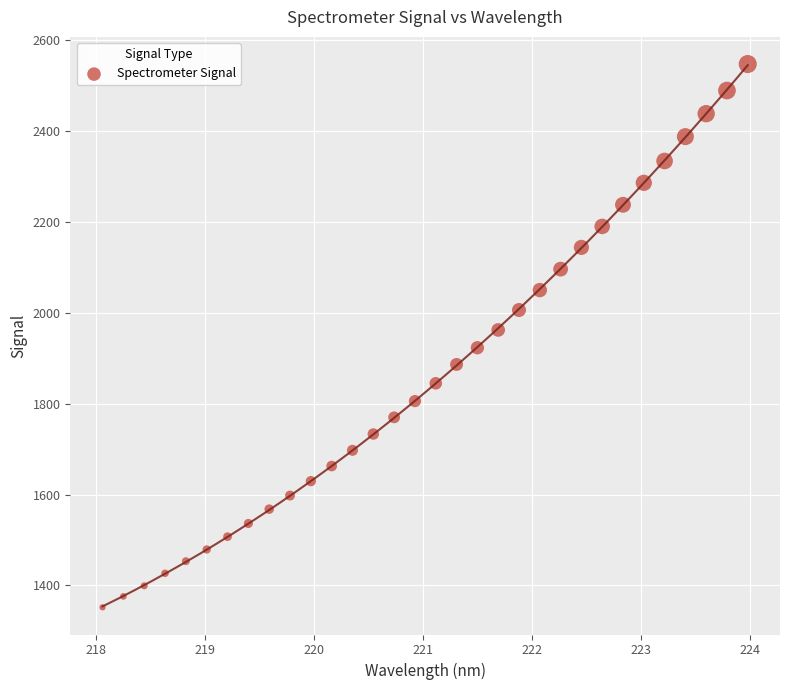

What is the range of Y values (max minus min)?

1195.8